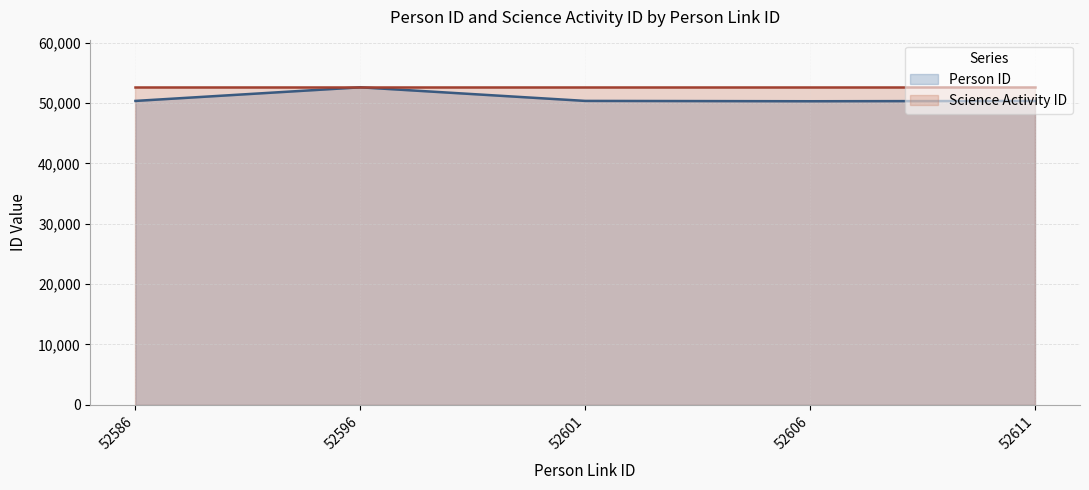

What is the sum of the values at 52596 and 52586?

102926